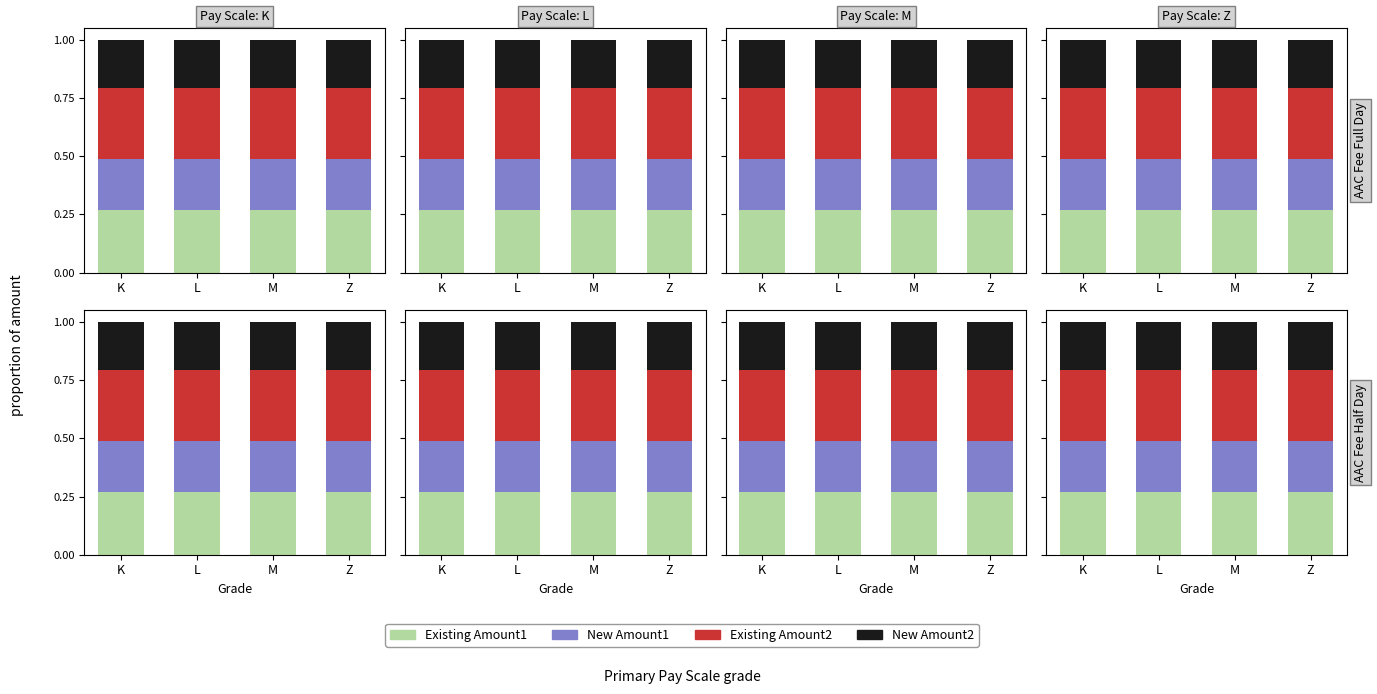

Which series has the largest total across all categories?

Existing Amount2